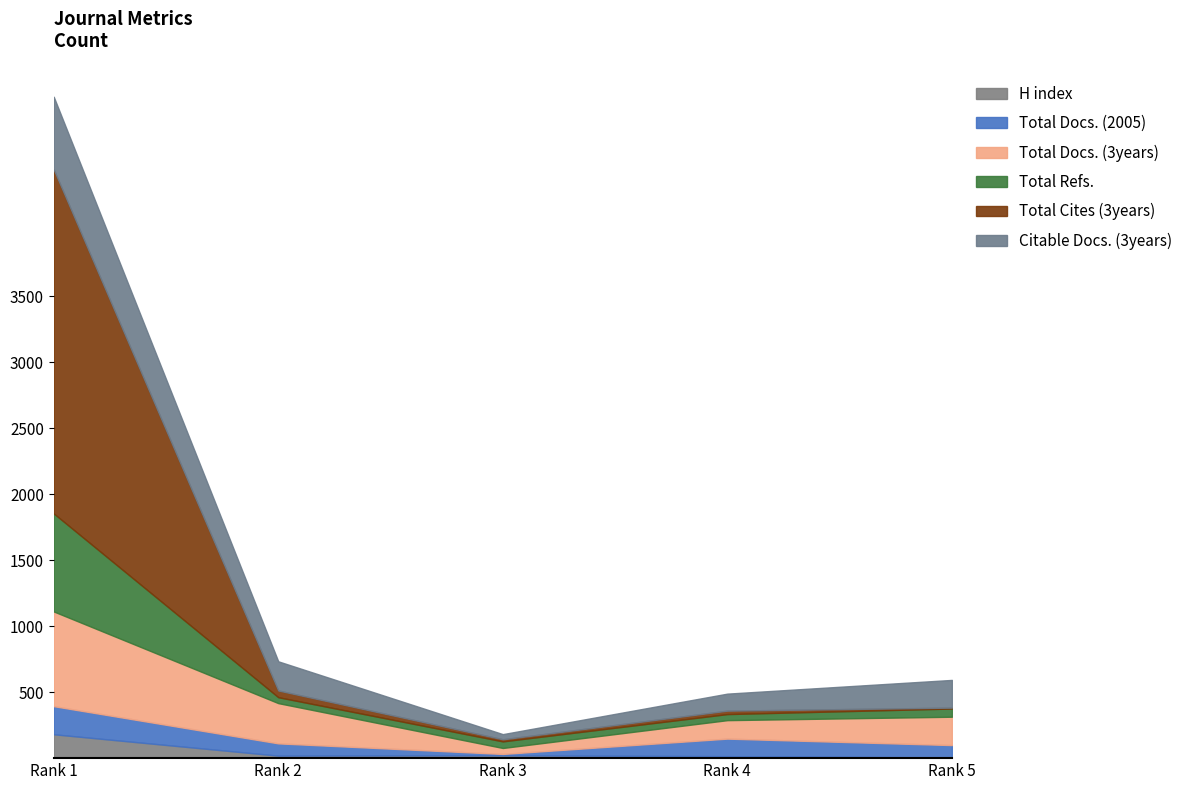

Reading left to right, what are all the values shown in this chart?

H index: Rank 1=181	Rank 2=19	Rank 3=21	Rank 4=15	Rank 5=5
Total Docs. (2005): Rank 1=213	Rank 2=93	Rank 3=11	Rank 4=133	Rank 5=94
Total Docs. (3years): Rank 1=718	Rank 2=305	Rank 3=45	Rank 4=140	Rank 5=215
Total Refs.: Rank 1=743	Rank 2=45	Rank 3=50	Rank 4=46	Rank 5=62
Total Cites (3years): Rank 1=2608	Rank 2=51	Rank 3=16	Rank 4=26	Rank 5=7
Citable Docs. (3years): Rank 1=551	Rank 2=221	Rank 3=39	Rank 4=129	Rank 5=210